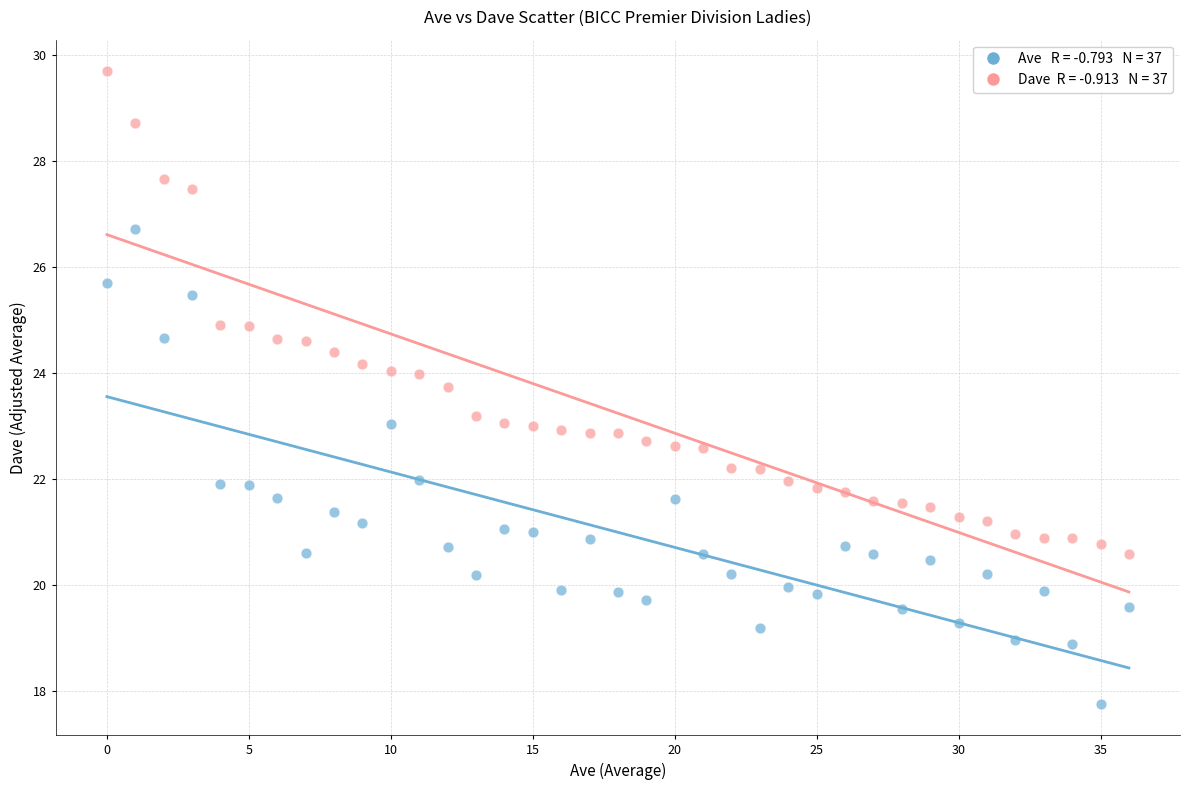

Across all data points, what is the range of Y values (max minus min)?

11.9